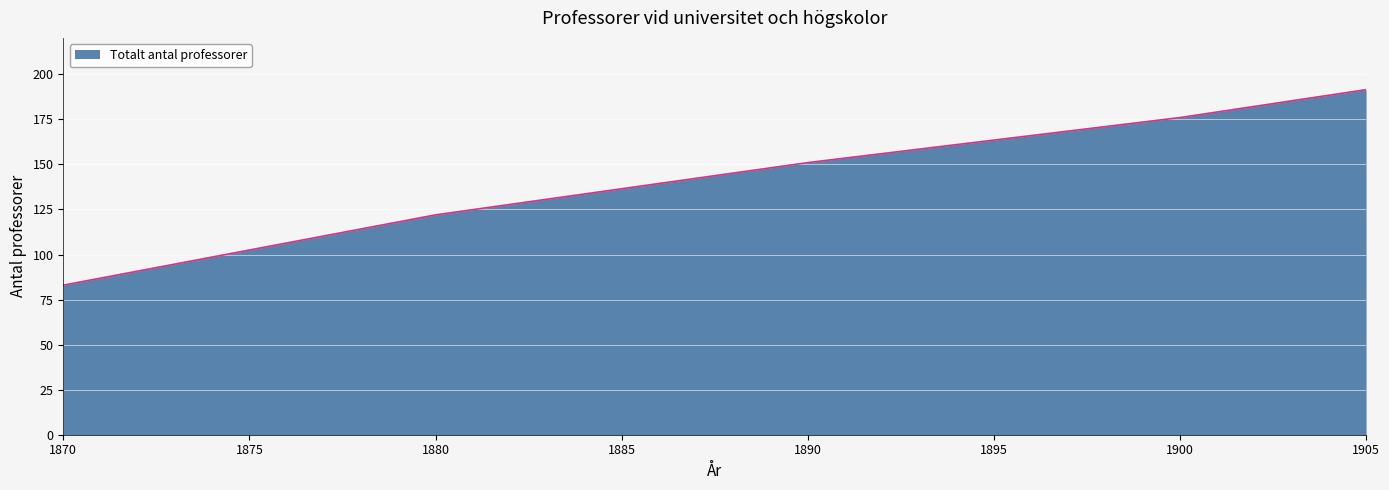

What is the maximum value shown in the chart?

191.5